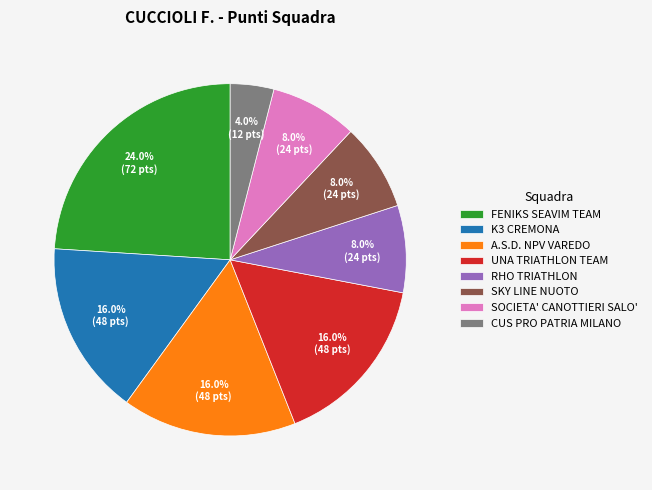

How many segments does this pie chart have?

8